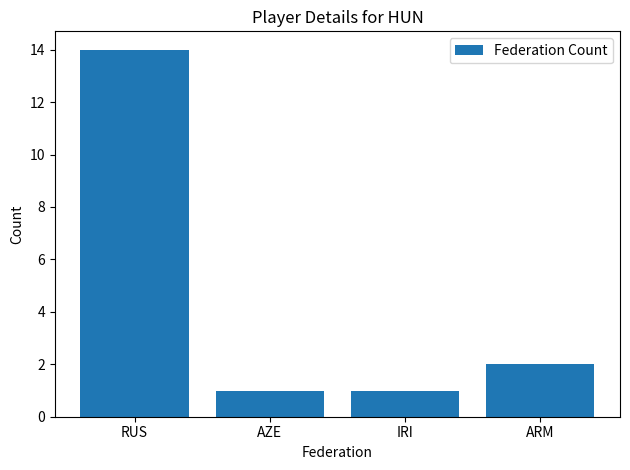

True or false: the data shows 6 at RUS.

False